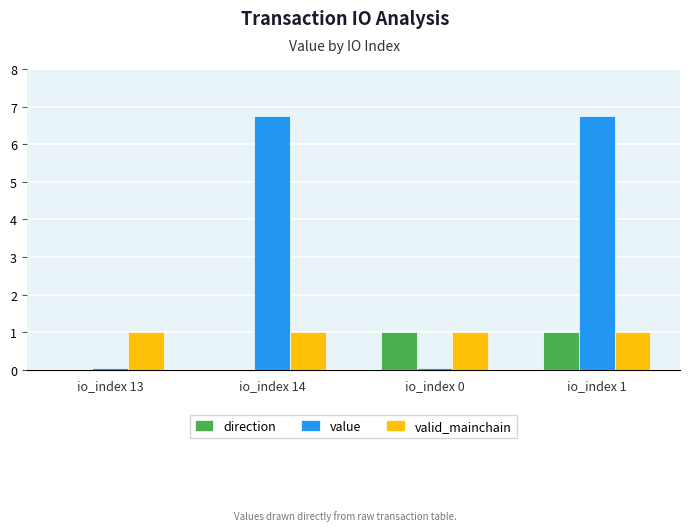

Rank the series at io_index 14 from lowest to highest value.

direction, valid_mainchain, value